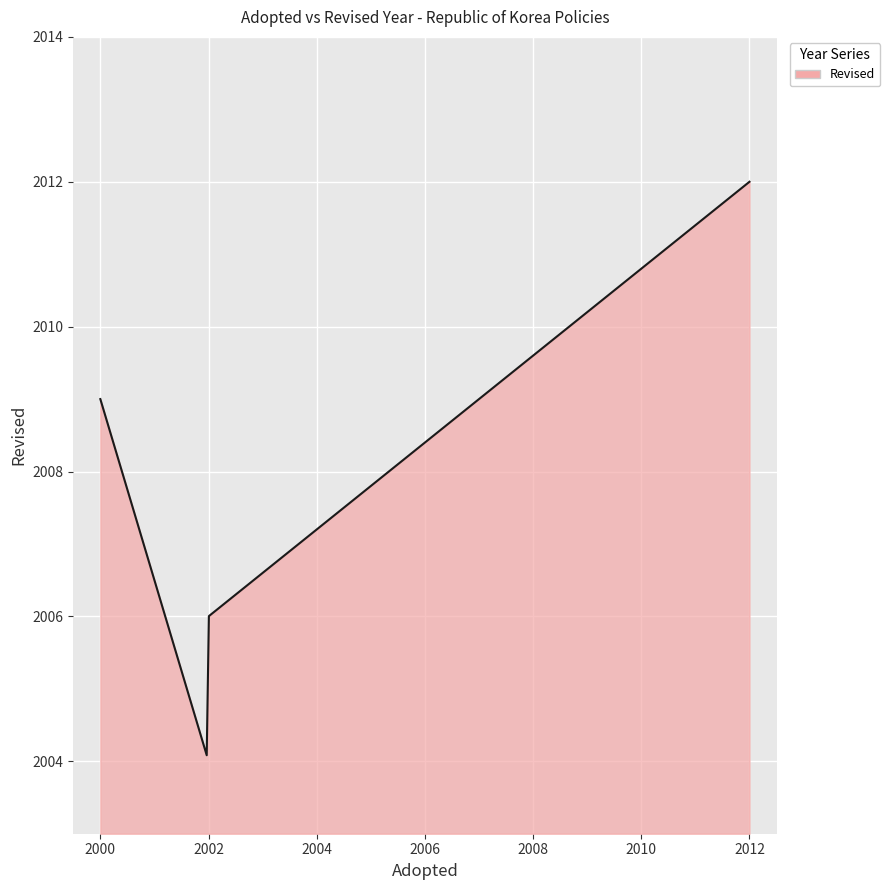

Does the chart display data point markers on the line(s)?

No